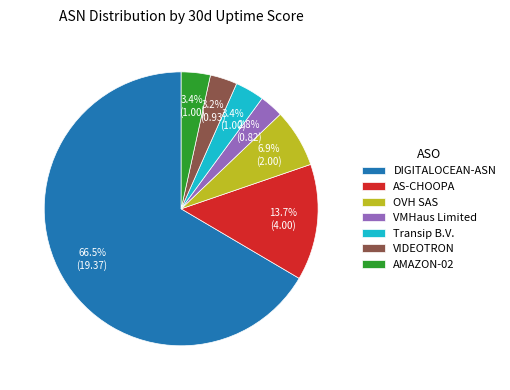

What portion of the pie excludes AMAZON-02?

96.6%